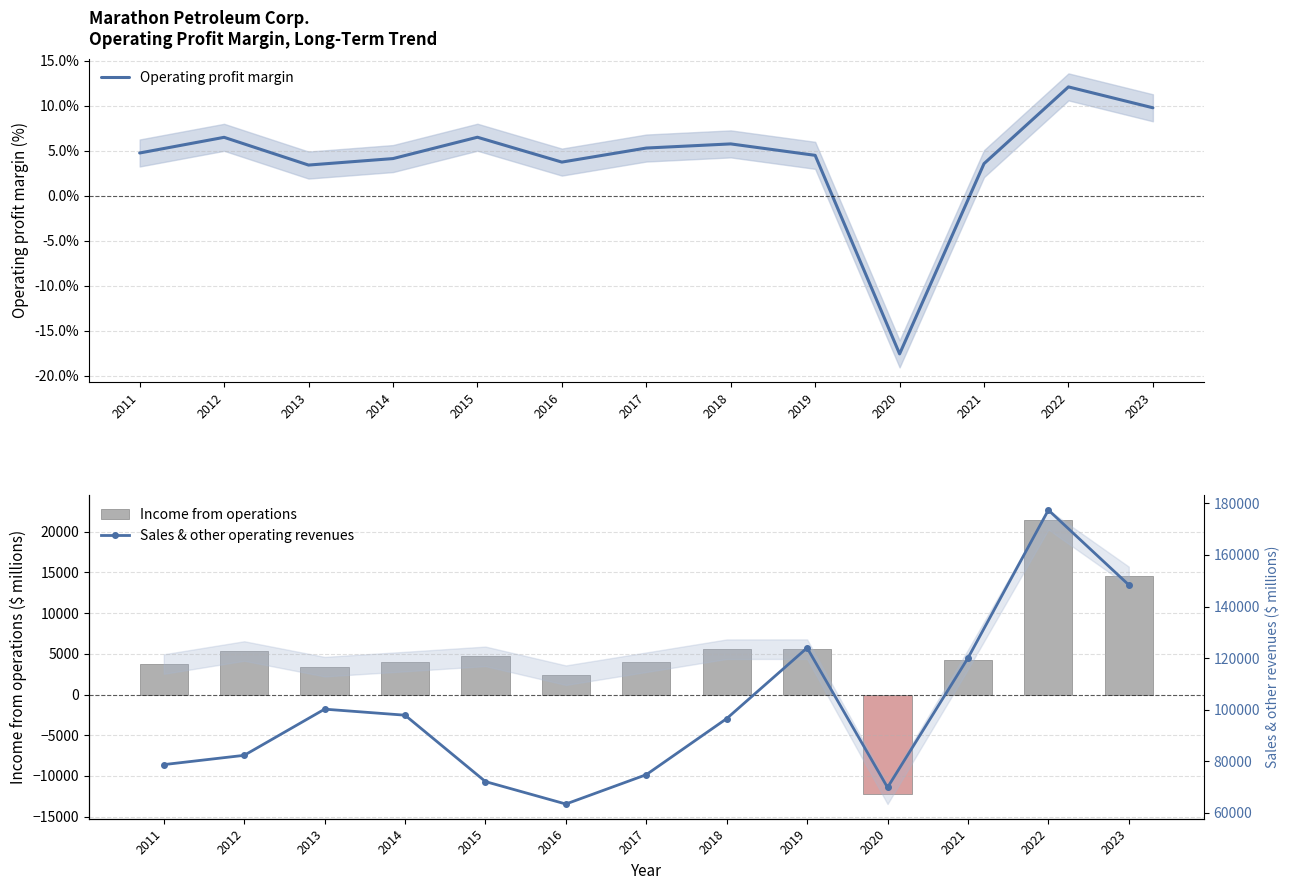

Is it true that Operating profit margin equals 5.5 at 2014?

False